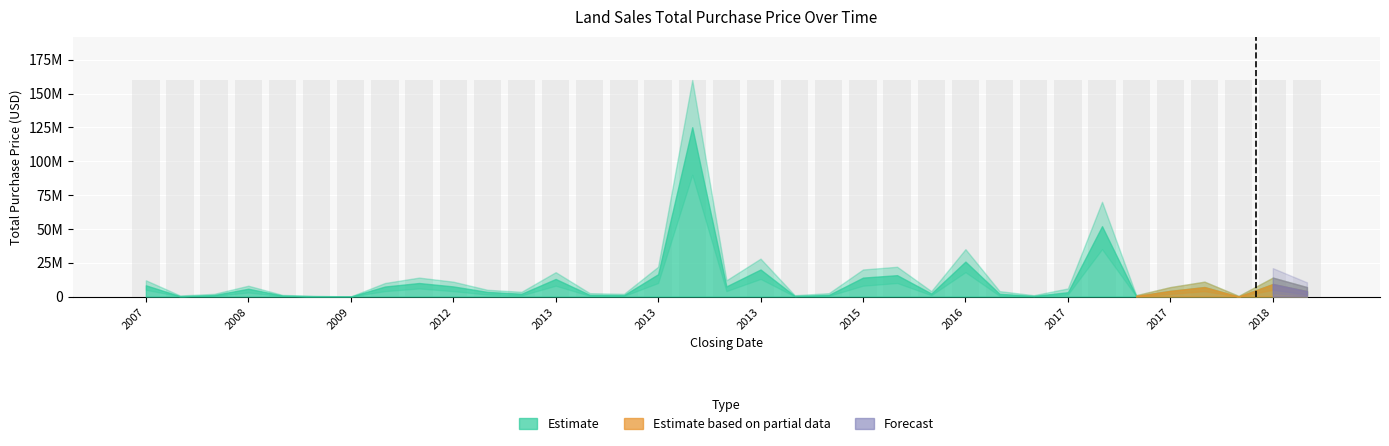

What is the difference between the maximum and minimum values in the Lower Band series?

90000000